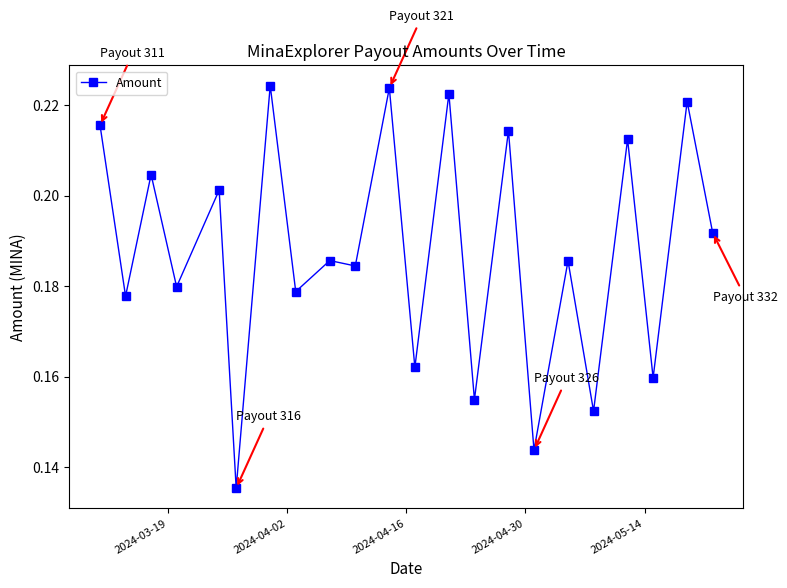

True or false: the data has more than 1 interior local peaks.

True